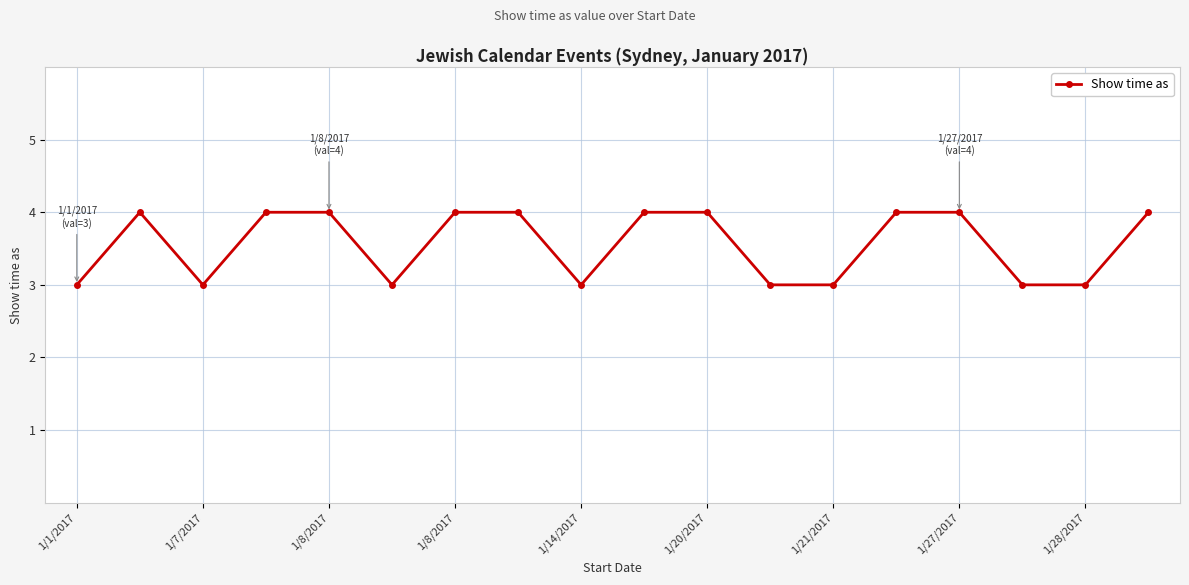

What is the value of the 10th point from the left?

4